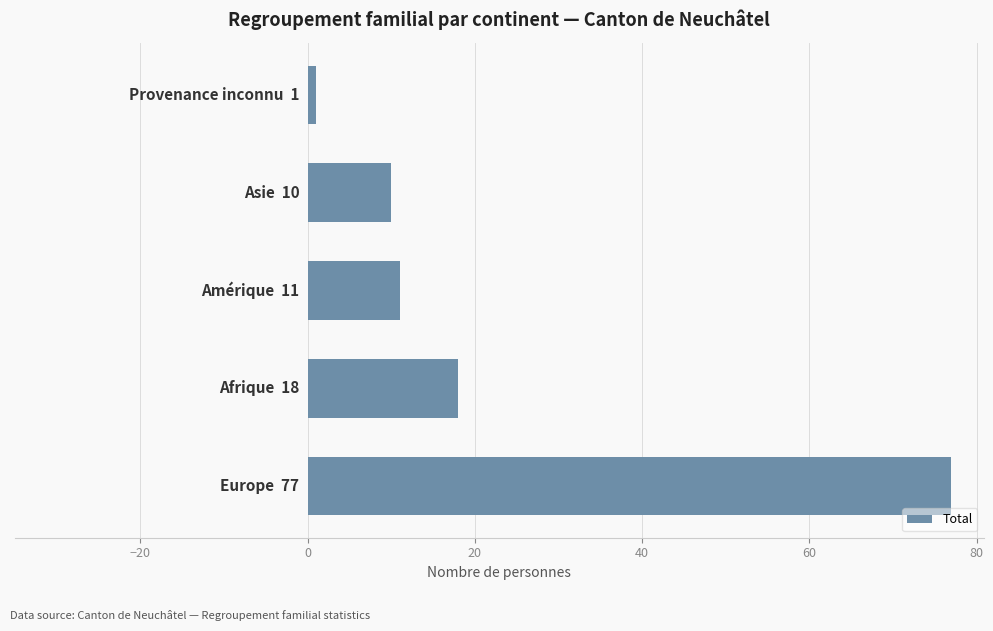

What is the difference between the maximum and minimum values?

76